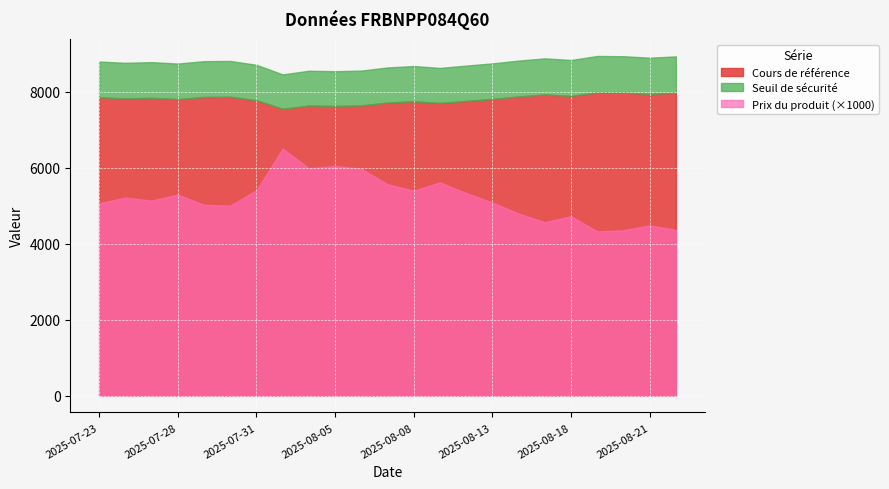

Is it true that Seuil de sécurité equals 5235.0 at 2025-08-04?

False